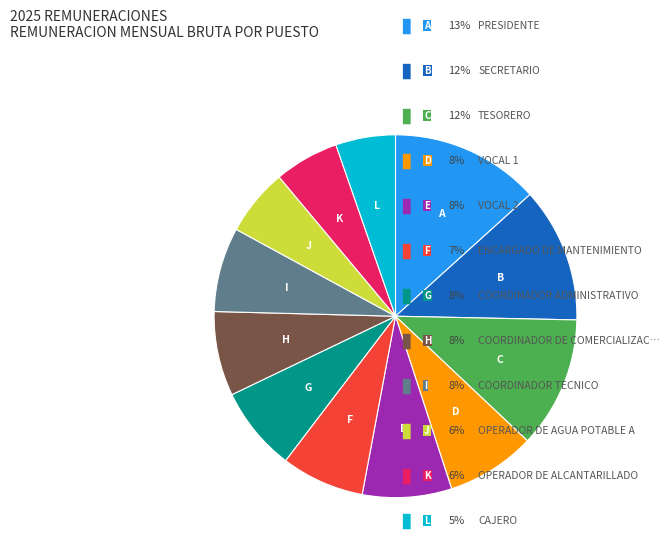

How many slices are in this pie chart?

12